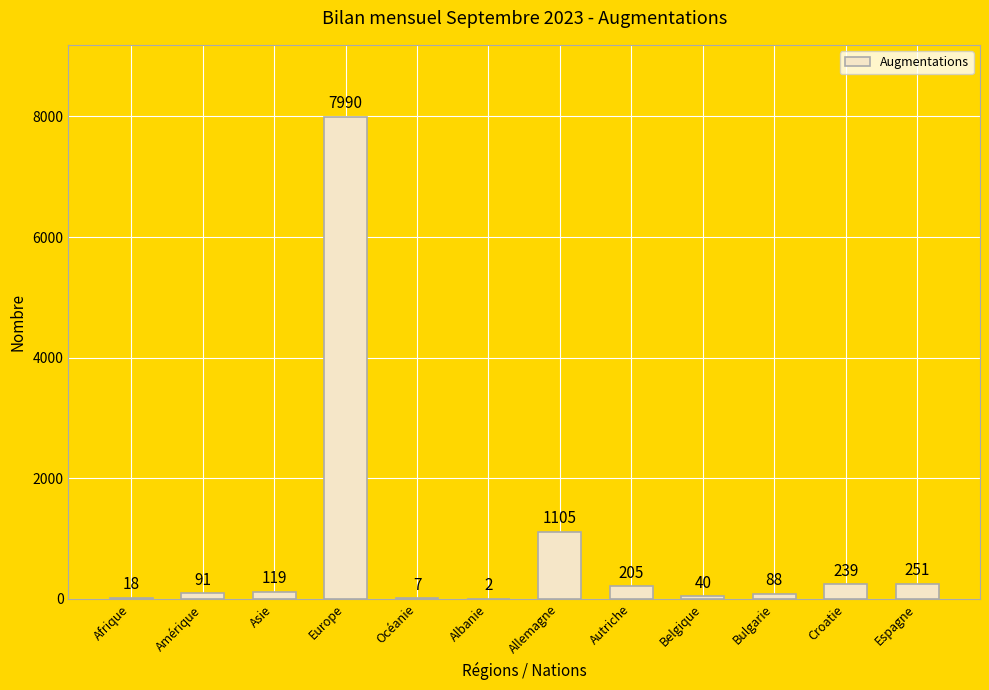

What is the sum of all values?

10155